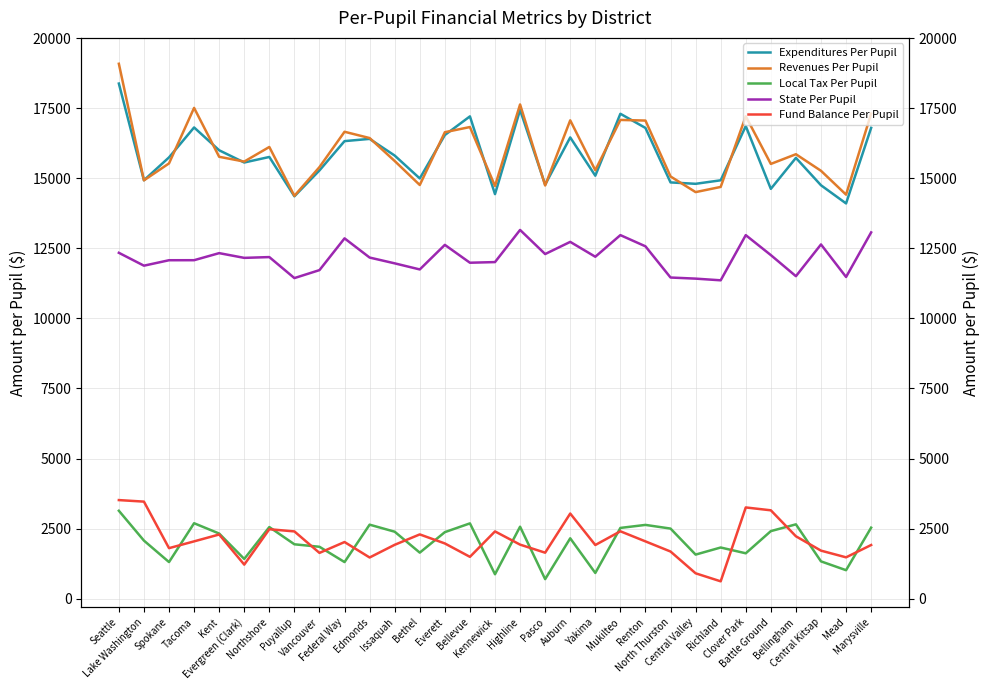

What is the sum of all State Per Pupil values?

377769.1